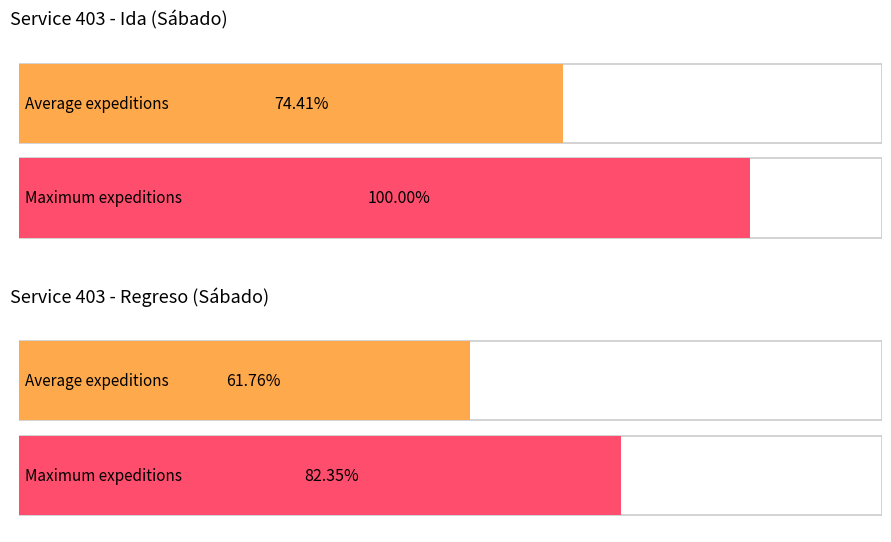

How many data points in Sábado are above 37?

4